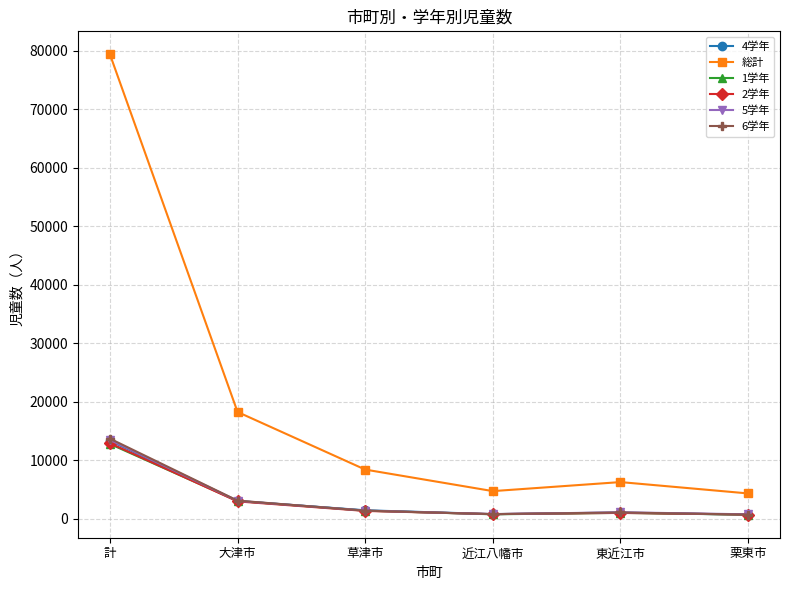

What is the maximum value shown in the chart?

79371